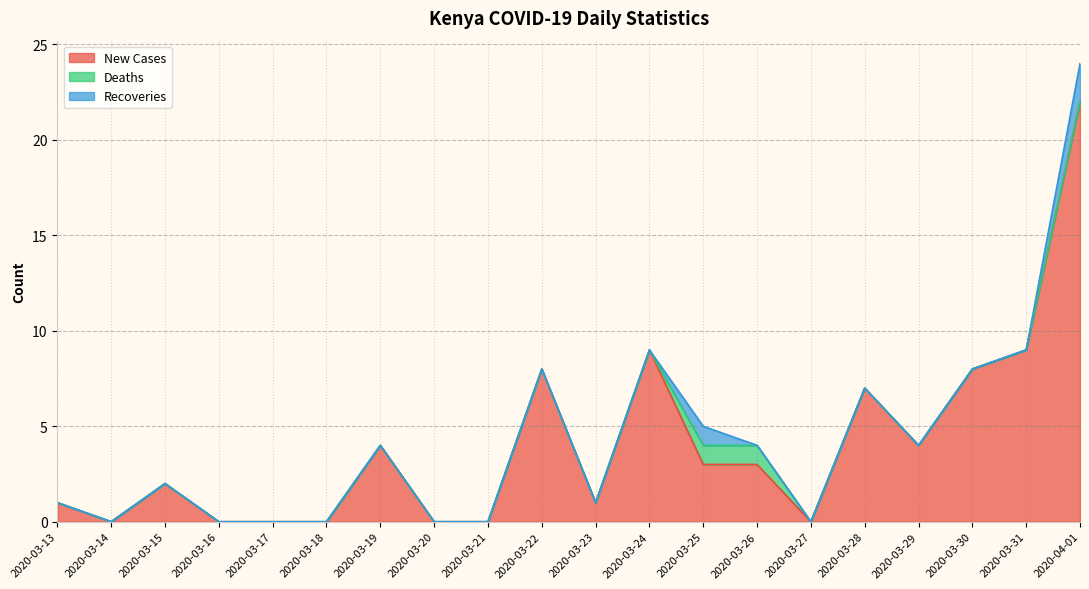

What is the highest value of the Deaths series?

1